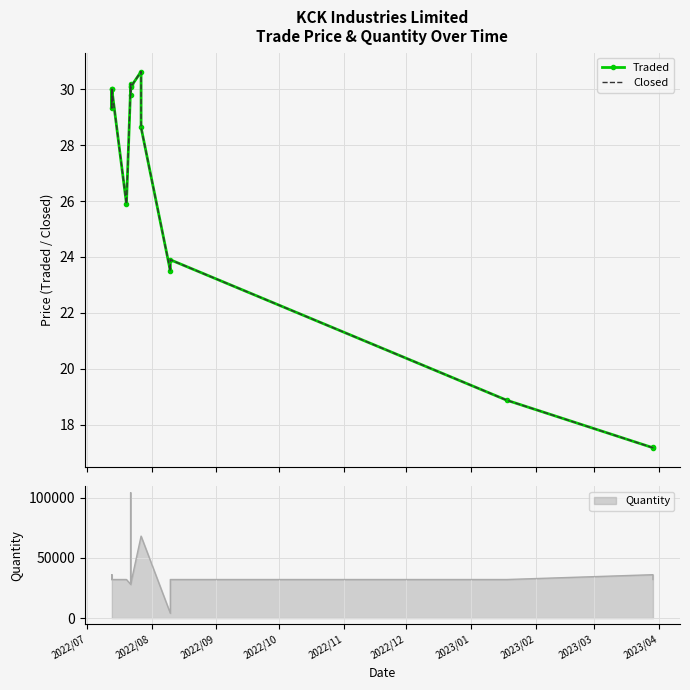

Reading left to right, what are all the values shown in this chart?

Traded: 30.0	29.3	30.0	25.9	30.1	30.2	29.8	30.1	30.6	28.6	23.5	23.9	18.9	17.2	17.2
Closed: 30.0	29.3	30.0	25.9	30.1	30.2	29.8	30.1	30.6	28.6	23.5	23.9	18.9	17.2	17.2